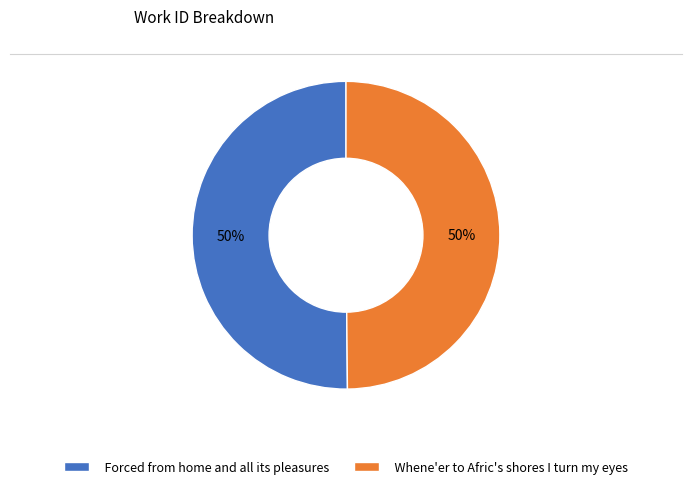

How many segments does this pie chart have?

2